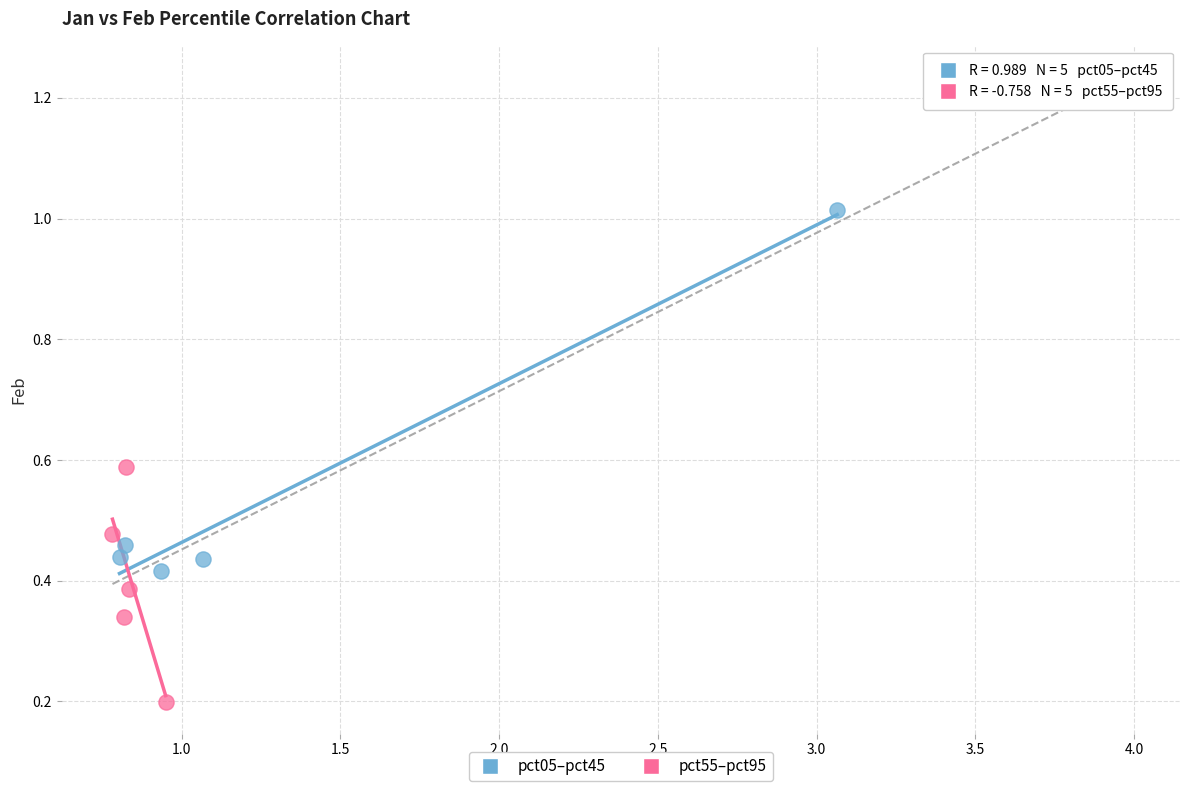

Which series has the widest spread of Y values?

pct05–pct45